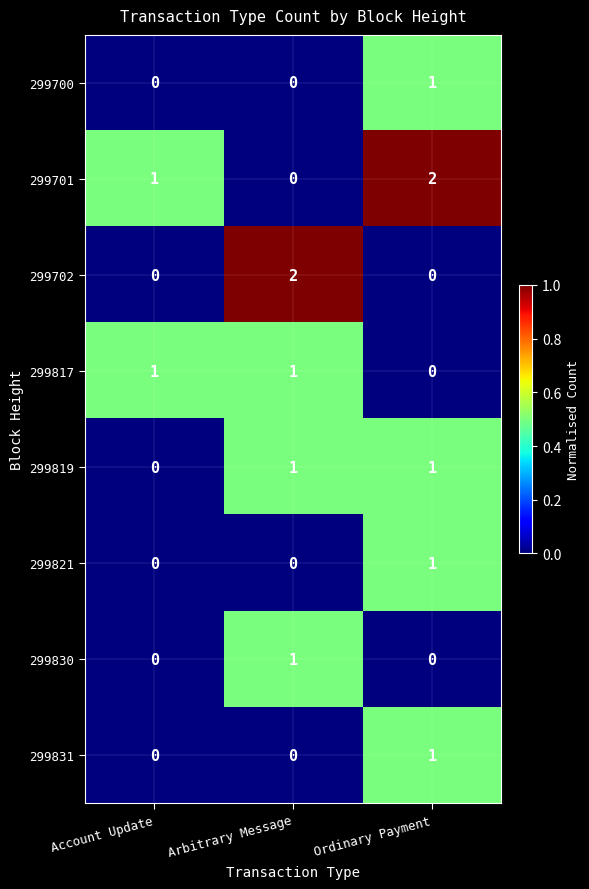

The 299702 series shows 1 at Arbitrary Message. True or false?

False